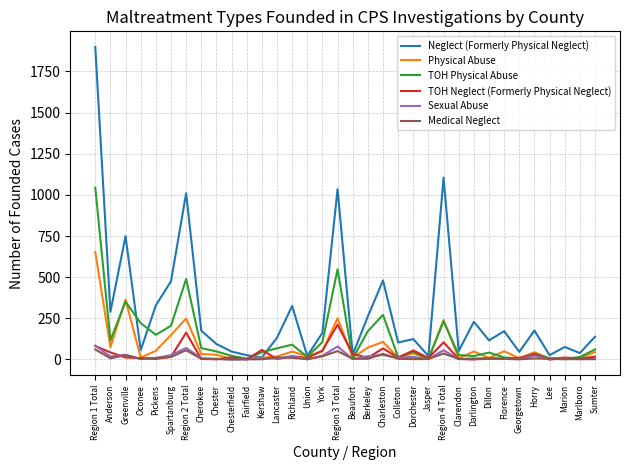

How many lines are shown in the chart?

6